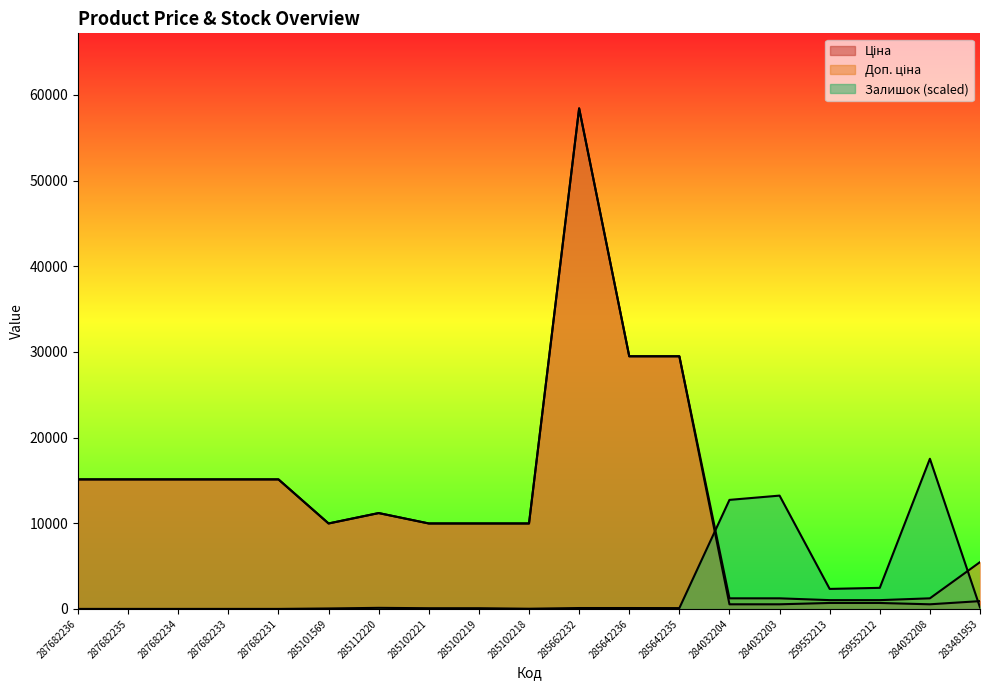

What is the label of the 16th point from the left?

259552213